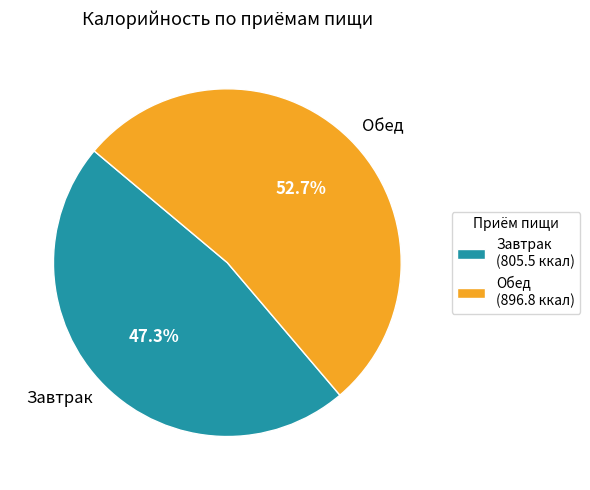

Which has a higher value, Обед or Завтрак?

Обед